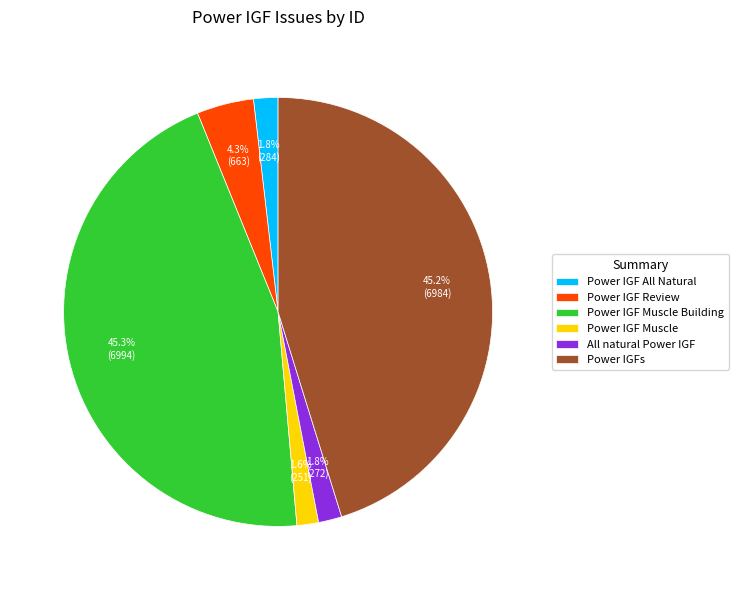

Does Power IGF Review account for over 50% of the chart?

No